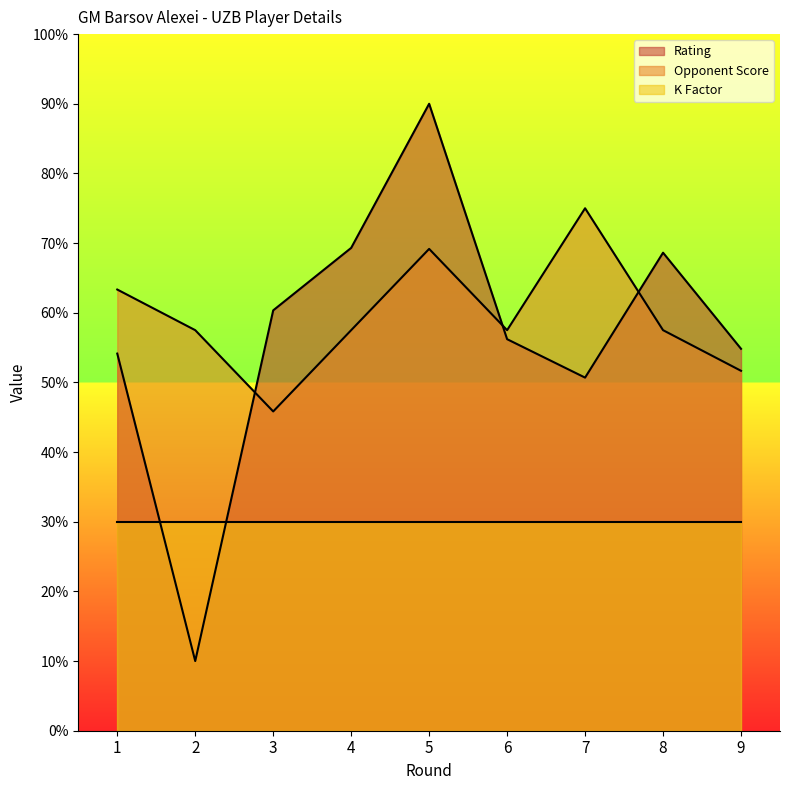

What is the difference between the Opponent Score values at 2 and 3?

11.7